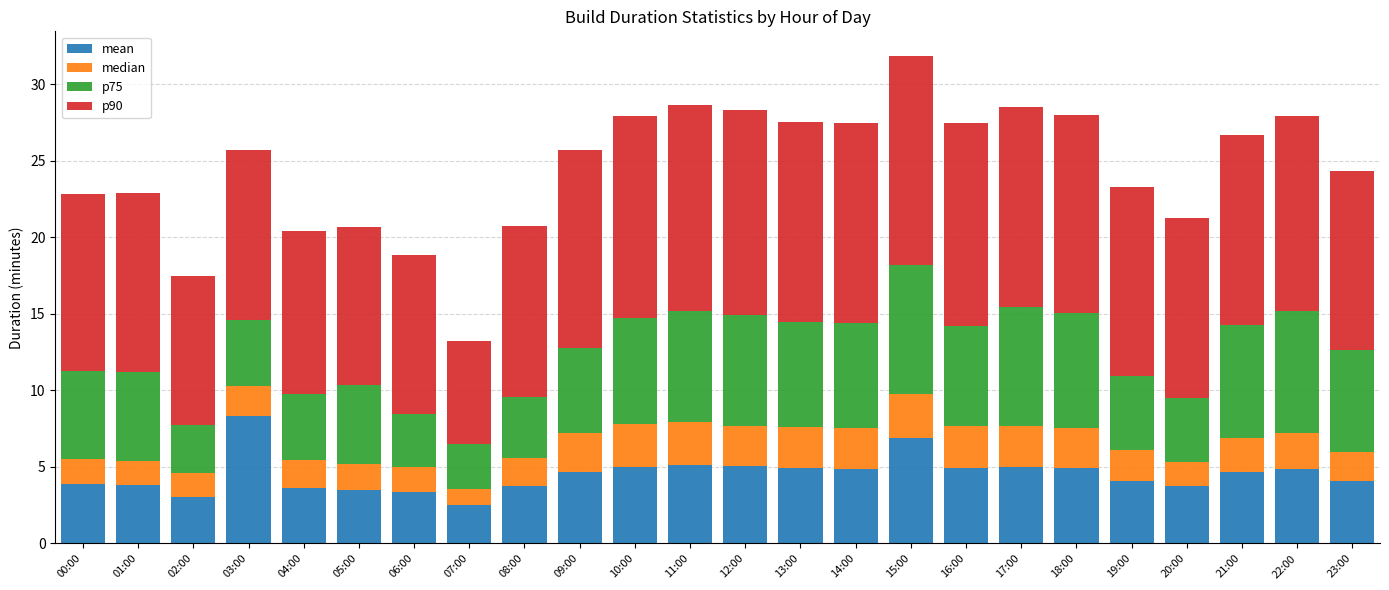

What is the difference between the mean values at 23:00 and 14:00?

0.8